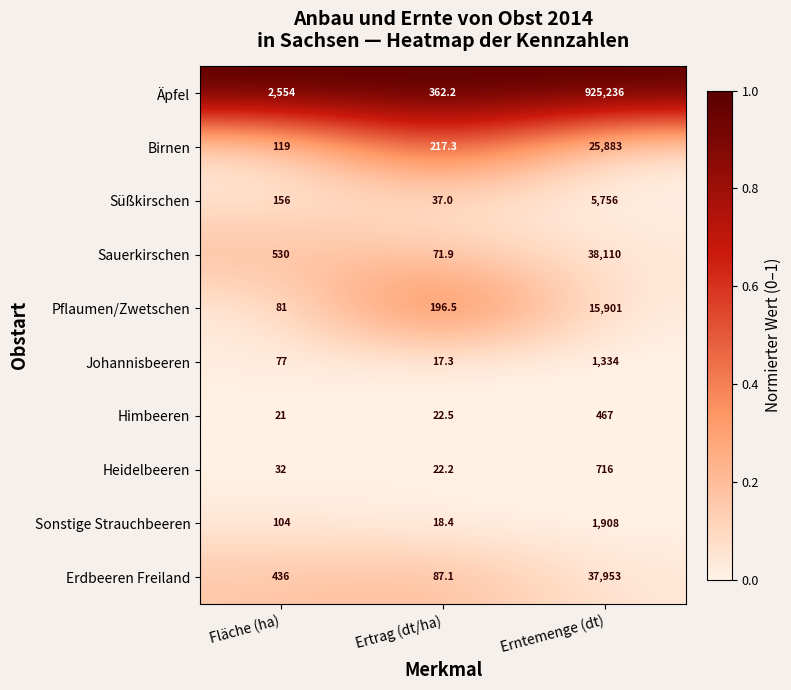

True or false: Heidelbeeren has a value of 22.2 at Ertrag (dt/ha).

True